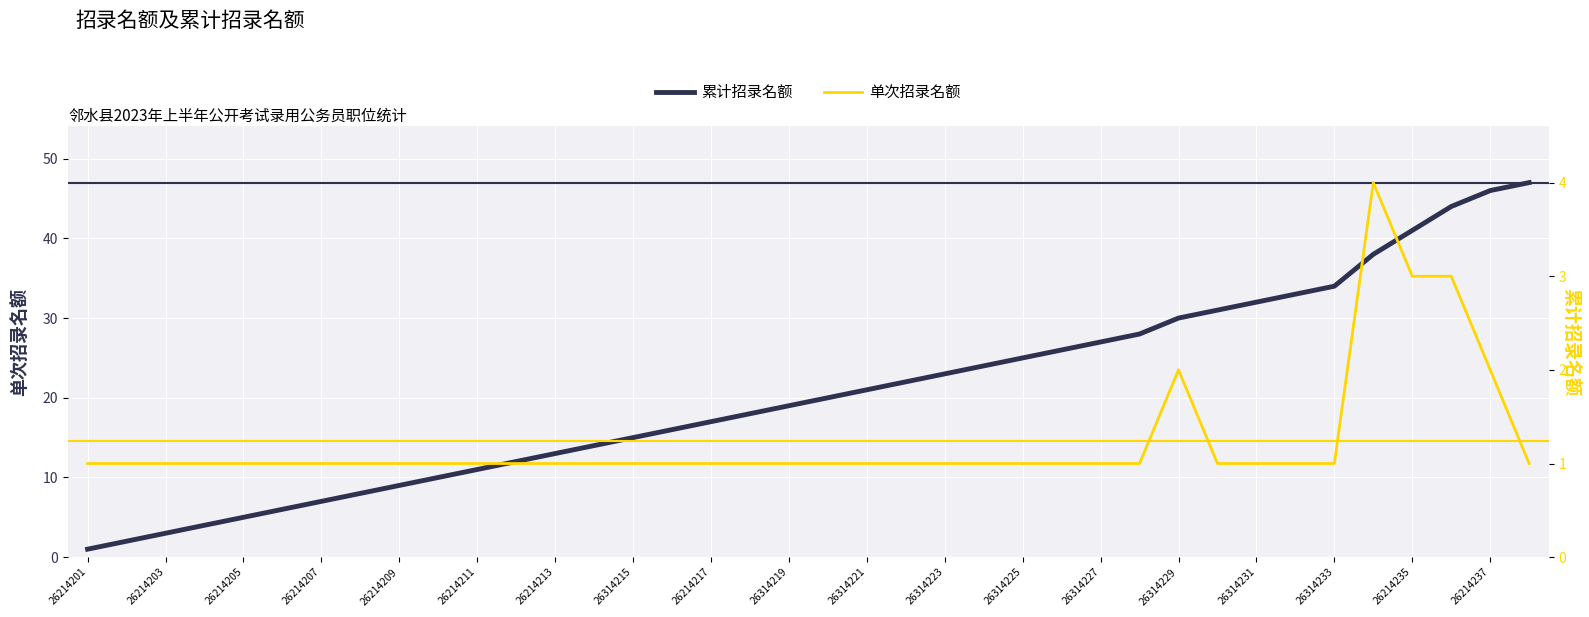

What is the value of the 累计招录名额 point at the 12th from the left?

12